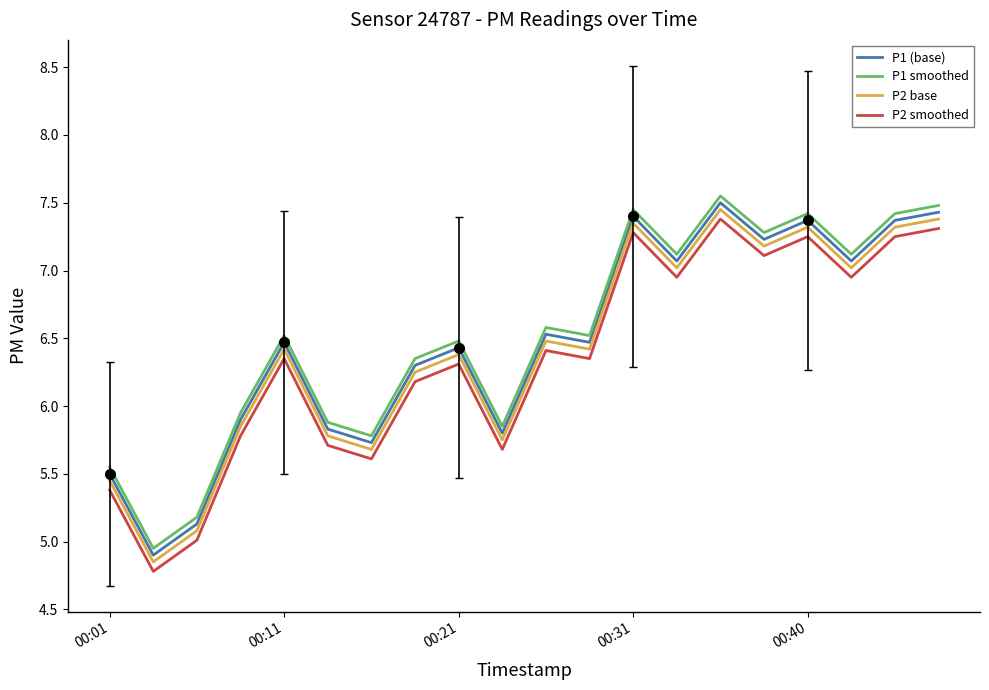

The value of P2 base at 00:40 is 7.3. True or false?

True